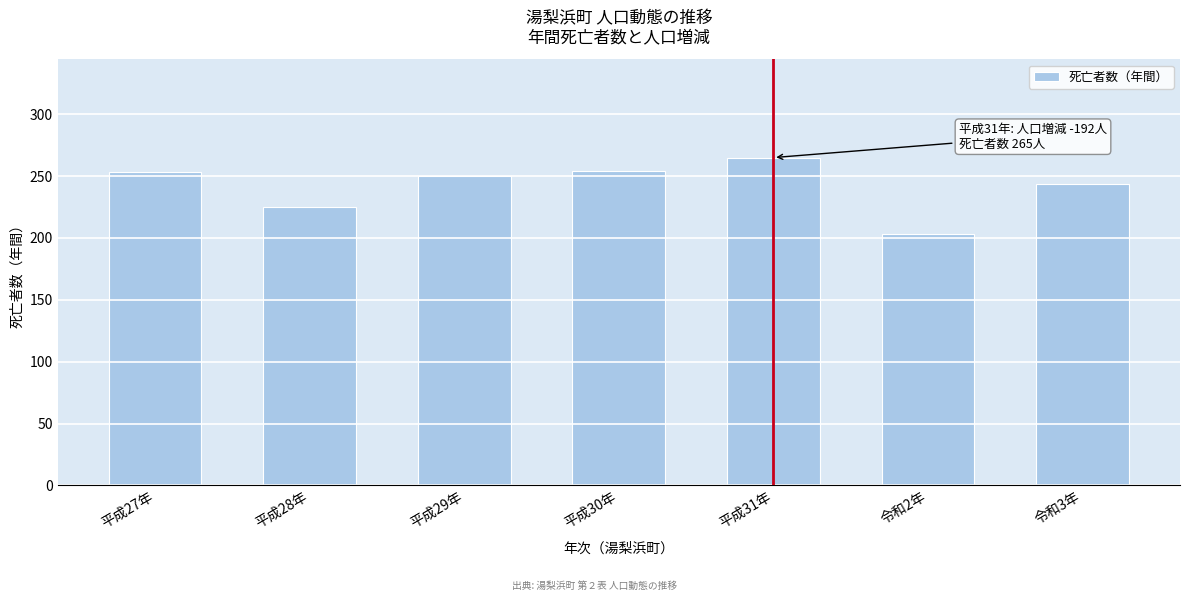

What is the difference between the maximum and minimum values?

62